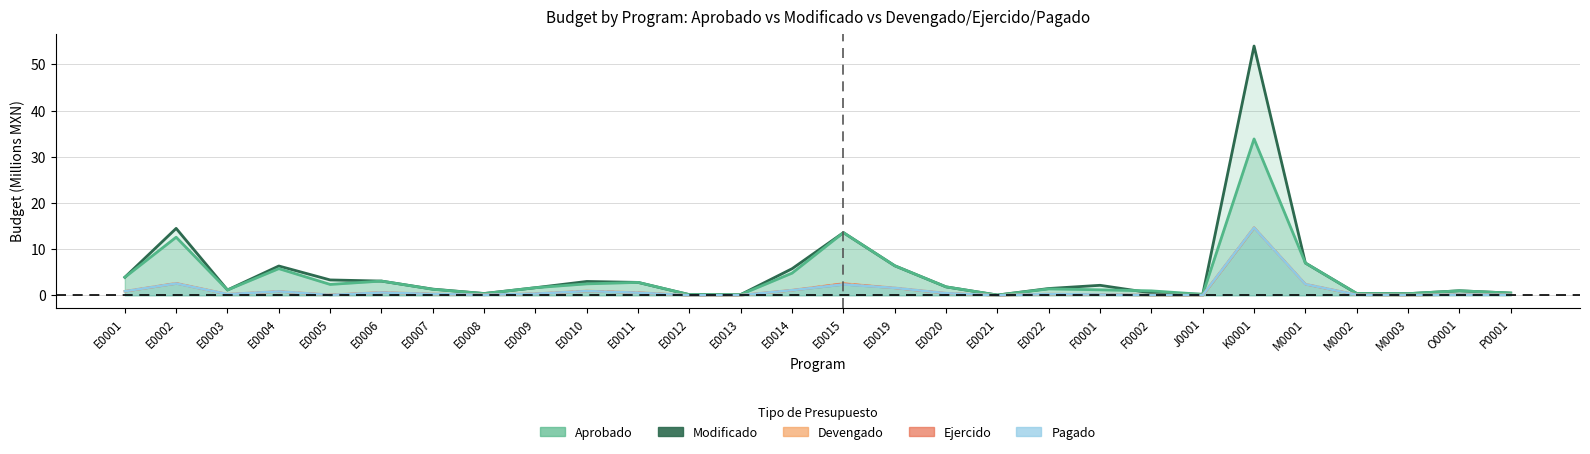

Reading right to left, transcribe all the data shown in this chart.

Modificado: P0001=0.5	O0001=1.0	M0003=0.4	M0002=0.4	M0001=7.0	K0001=54.0	J0001=0.2	F0002=0.5	F0001=2.2	E0022=1.5	E0021=0.1	E0020=1.8	E0019=6.4	E0015=13.6	E0014=5.8	E0013=0.2	E0012=0.1	E0011=2.8	E0010=3.0	E0009=1.6	E0008=0.4	E0007=1.3	E0006=3.1	E0005=3.3	E0004=6.3	E0003=1.2	E0002=14.5	E0001=3.9
Aprobado: P0001=0.5	O0001=1.0	M0003=0.4	M0002=0.4	M0001=7.0	K0001=33.9	J0001=0.2	F0002=1.0	F0001=1.2	E0022=1.4	E0021=0.1	E0020=1.8	E0019=6.4	E0015=13.6	E0014=4.8	E0013=0.2	E0012=0.1	E0011=2.8	E0010=2.5	E0009=1.6	E0008=0.4	E0007=1.3	E0006=3.1	E0005=2.4	E0004=5.8	E0003=1.2	E0002=12.6	E0001=3.9
Devengado: P0001=0.1	O0001=0.1	M0003=0.1	M0002=0.1	M0001=2.4	K0001=14.7	J0001=0.0	F0002=0.1	F0001=0.2	E0022=0.3	E0021=0.0	E0020=0.5	E0019=1.6	E0015=2.5	E0014=1.1	E0013=0.0	E0012=0.0	E0011=0.6	E0010=0.9	E0009=0.4	E0008=0.1	E0007=0.3	E0006=0.6	E0005=0.1	E0004=0.8	E0003=0.2	E0002=2.6	E0001=0.9
Ejercido: P0001=0.1	O0001=0.1	M0003=0.1	M0002=0.1	M0001=2.4	K0001=14.7	J0001=0.0	F0002=0.1	F0001=0.2	E0022=0.3	E0021=0.0	E0020=0.5	E0019=1.6	E0015=2.5	E0014=1.1	E0013=0.0	E0012=0.0	E0011=0.6	E0010=0.9	E0009=0.4	E0008=0.1	E0007=0.3	E0006=0.6	E0005=0.1	E0004=0.8	E0003=0.2	E0002=2.6	E0001=0.9
Pagado: P0001=0.1	O0001=0.1	M0003=0.1	M0002=0.1	M0001=2.4	K0001=14.7	J0001=0.0	F0002=0.1	F0001=0.2	E0022=0.3	E0021=0.0	E0020=0.5	E0019=1.6	E0015=2.4	E0014=1.1	E0013=0.0	E0012=0.0	E0011=0.6	E0010=0.9	E0009=0.4	E0008=0.1	E0007=0.3	E0006=0.6	E0005=0.1	E0004=0.8	E0003=0.2	E0002=2.6	E0001=0.9